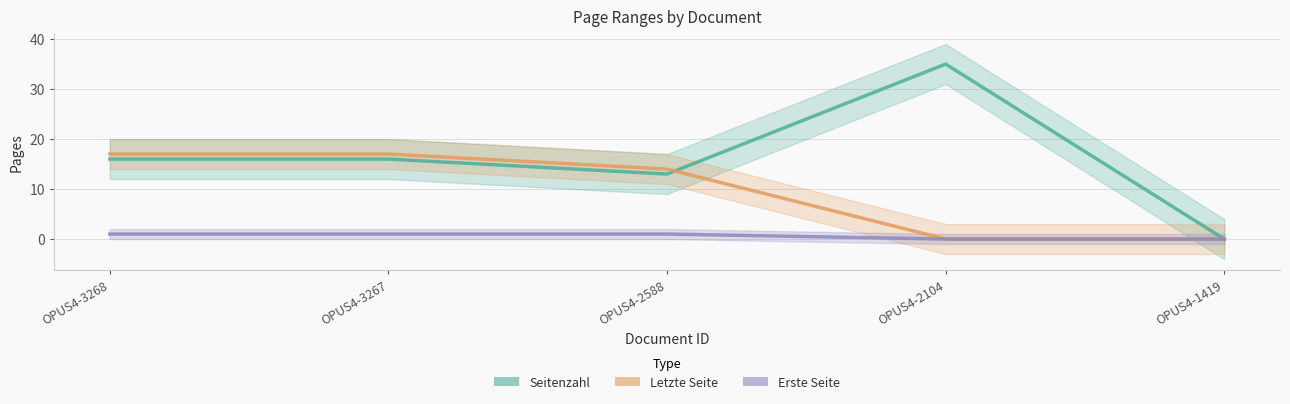

How many values in the Erste Seite series are below 1?

2